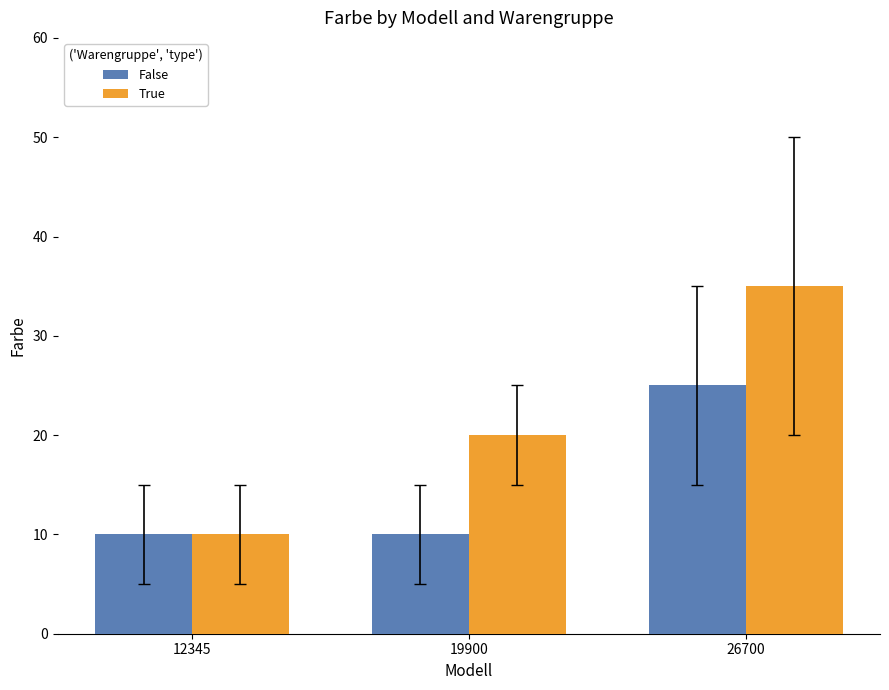

Which series has the largest range (max minus min)?

True